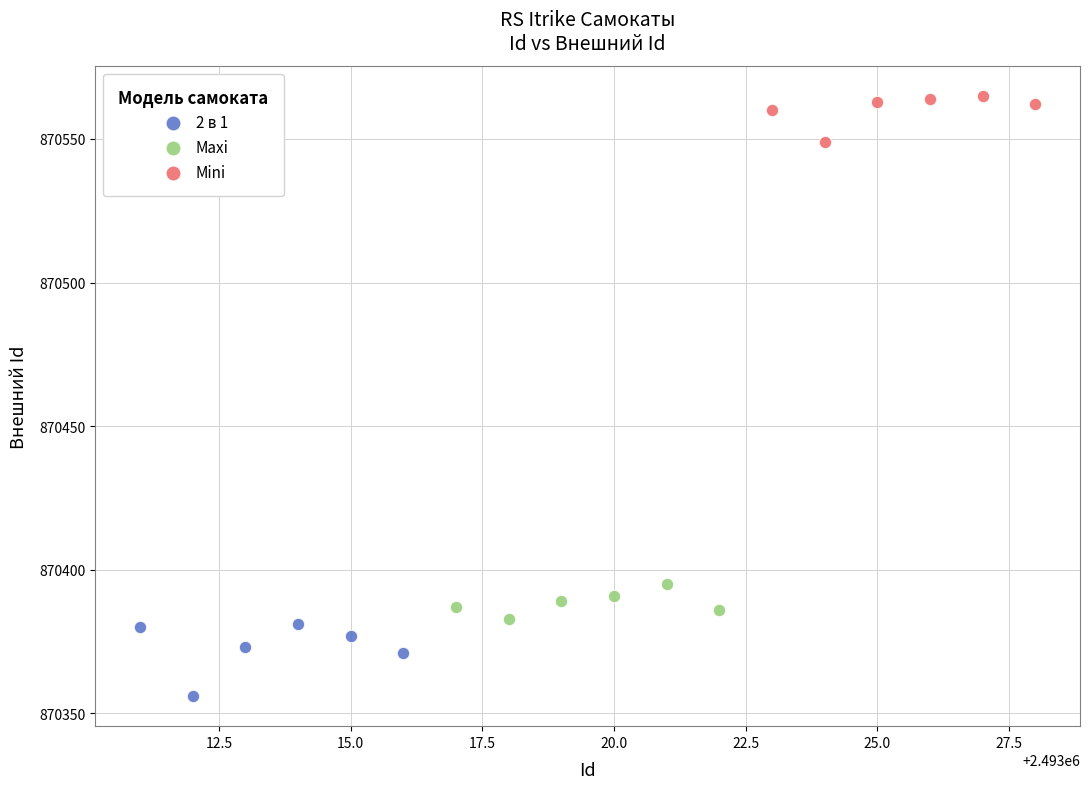

Which series has the largest Y range (max minus min)?

2 в 1